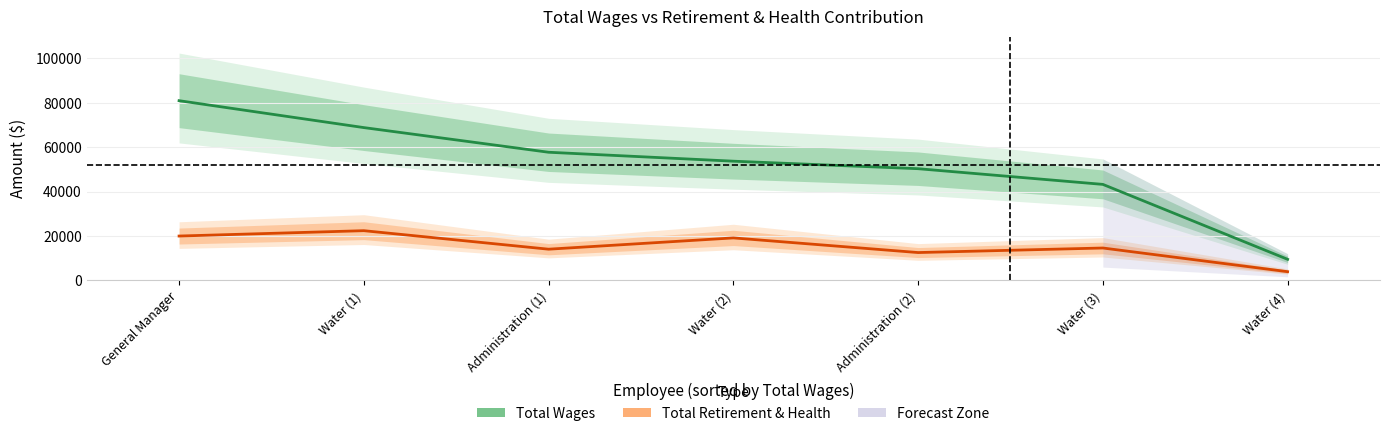

Which series has the largest range (max minus min)?

Total Wages